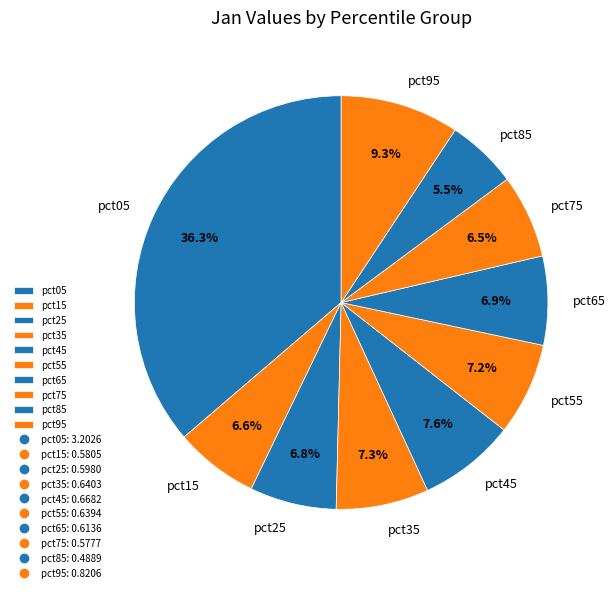

To the nearest percent, what percentage of the pie is pct35?

7%